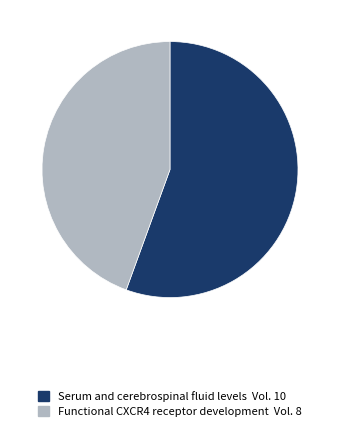

Between Functional CXCR4 receptor development and Serum and cerebrospinal fluid levels, which is larger?

Serum and cerebrospinal fluid levels